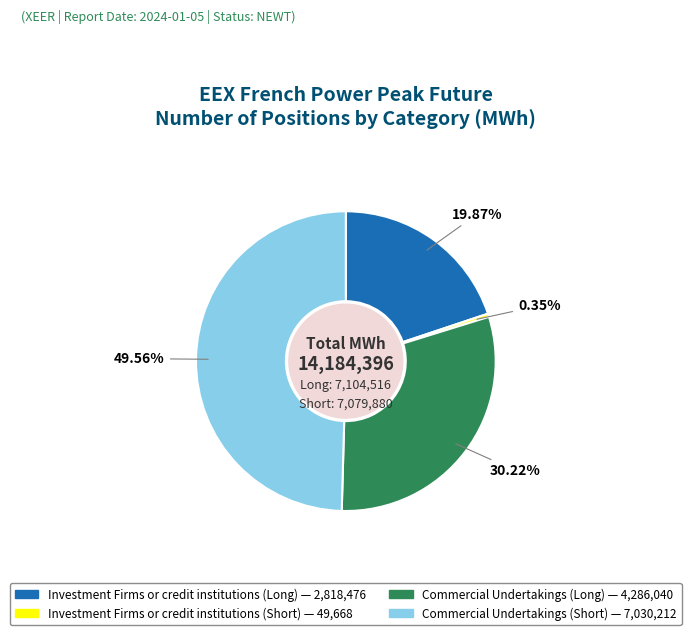

Is there any slice that represents more than half of the pie?

No